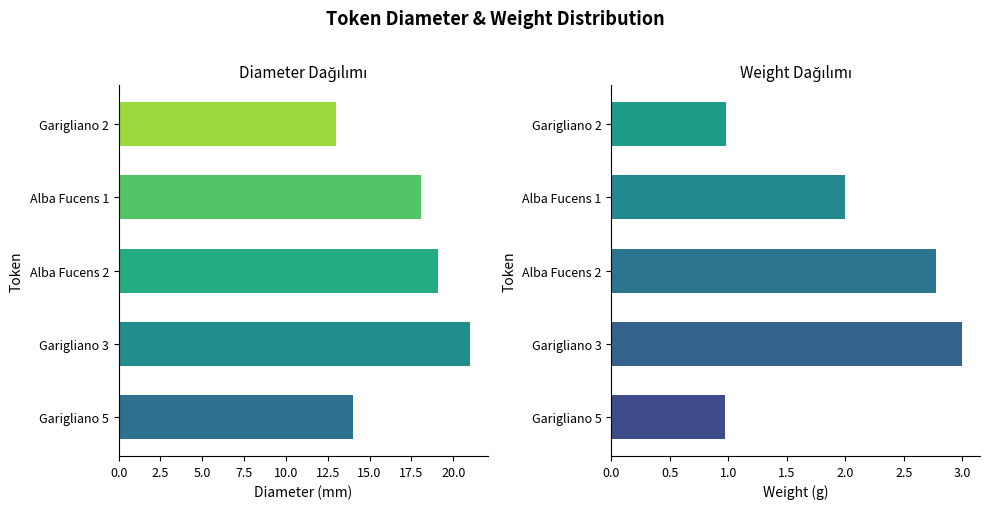

Which series changed the most between Alba Fucens 1 and Alba Fucens 2?

Diameter